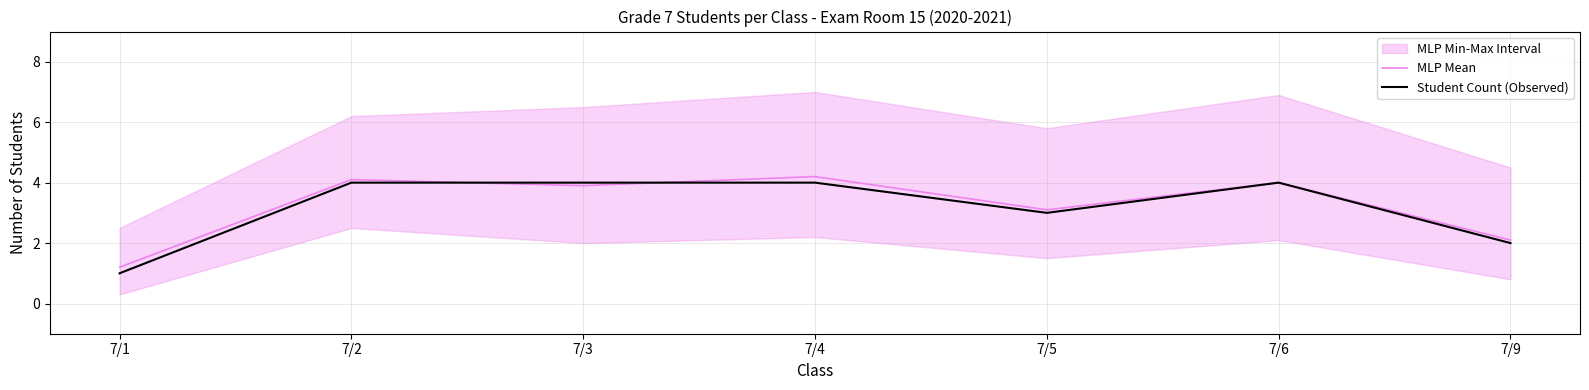

Is the value of MLP Mean at 7/5 greater than the value of Student Count (Observed) at 7/5?

Yes